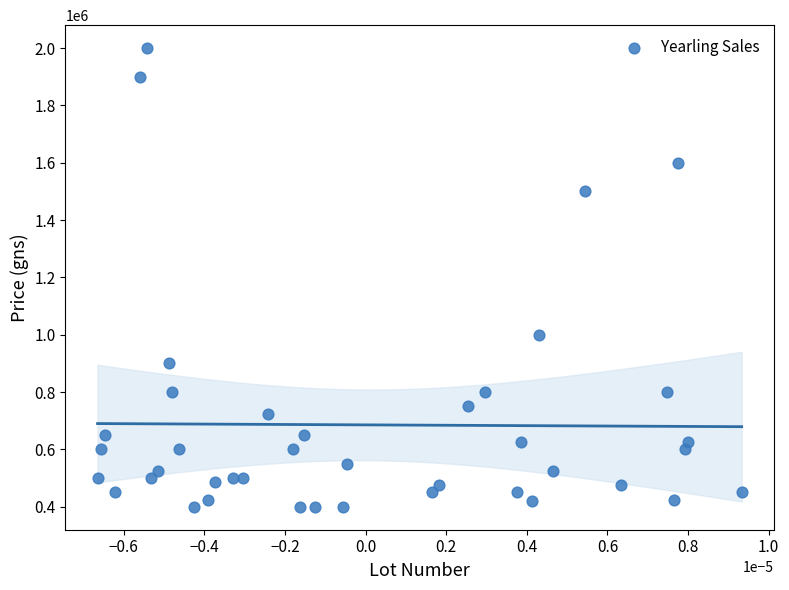

What Y value in the scatter plot is closest to 1200000?

1000000